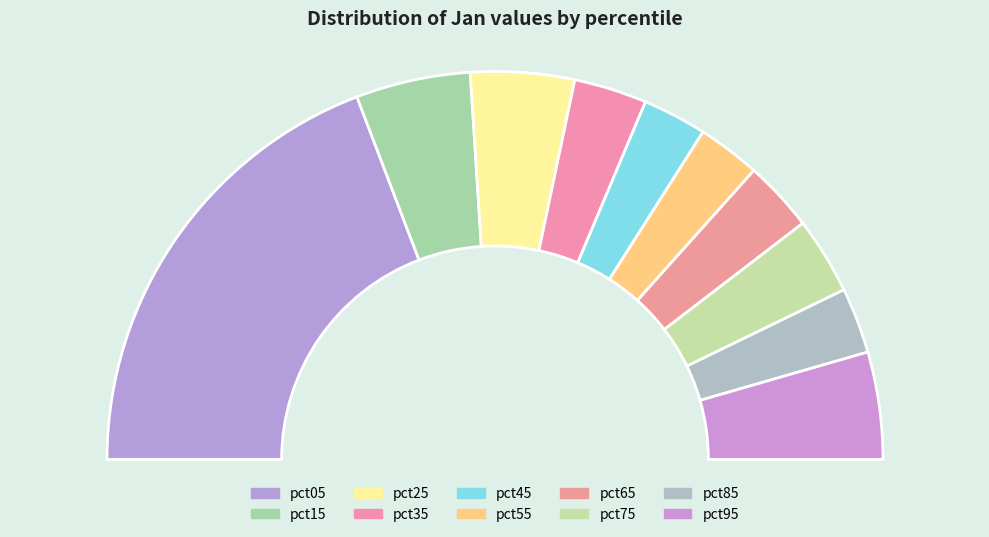

Is there a majority slice in this chart?

No